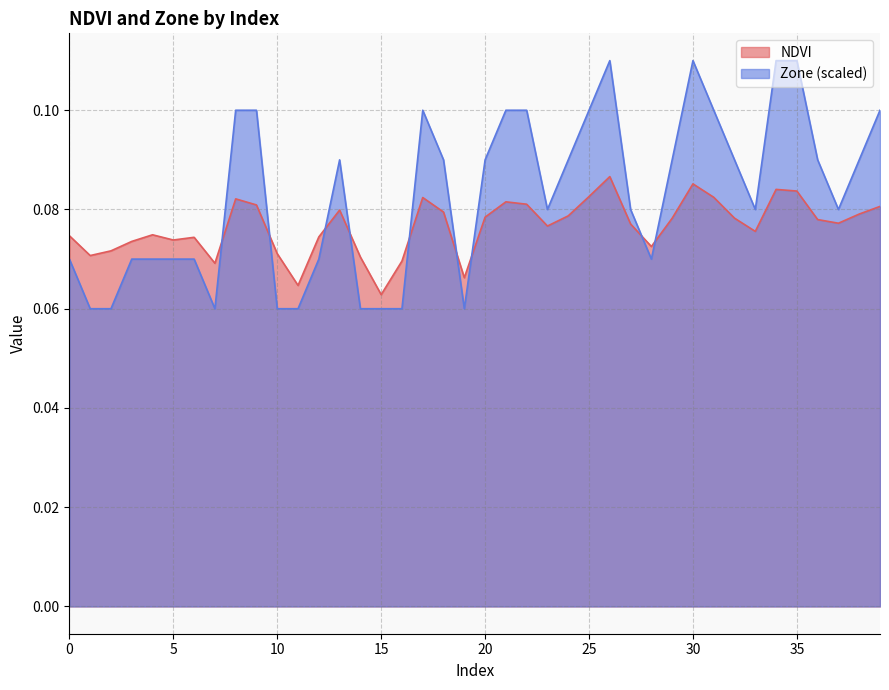

What is the difference between the maximum and minimum values in the Zone series?

0.1